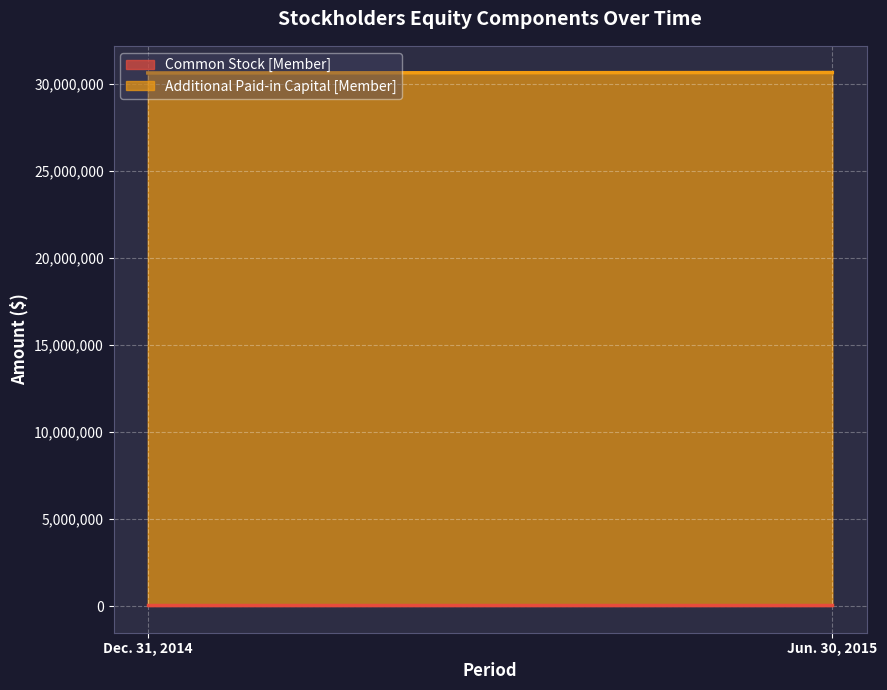

What is the sum of all Additional Paid-in Capital [Member] values?

61166351